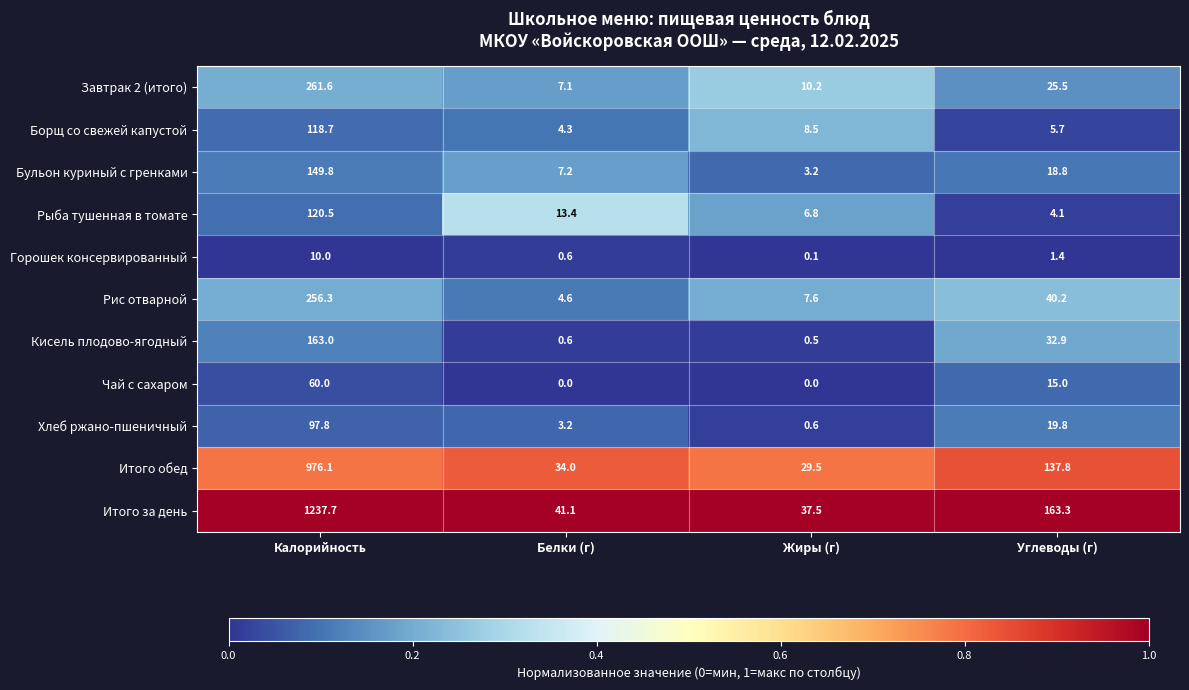

Read the Завтрак 2 (итого) value at Калорийность.

261.6